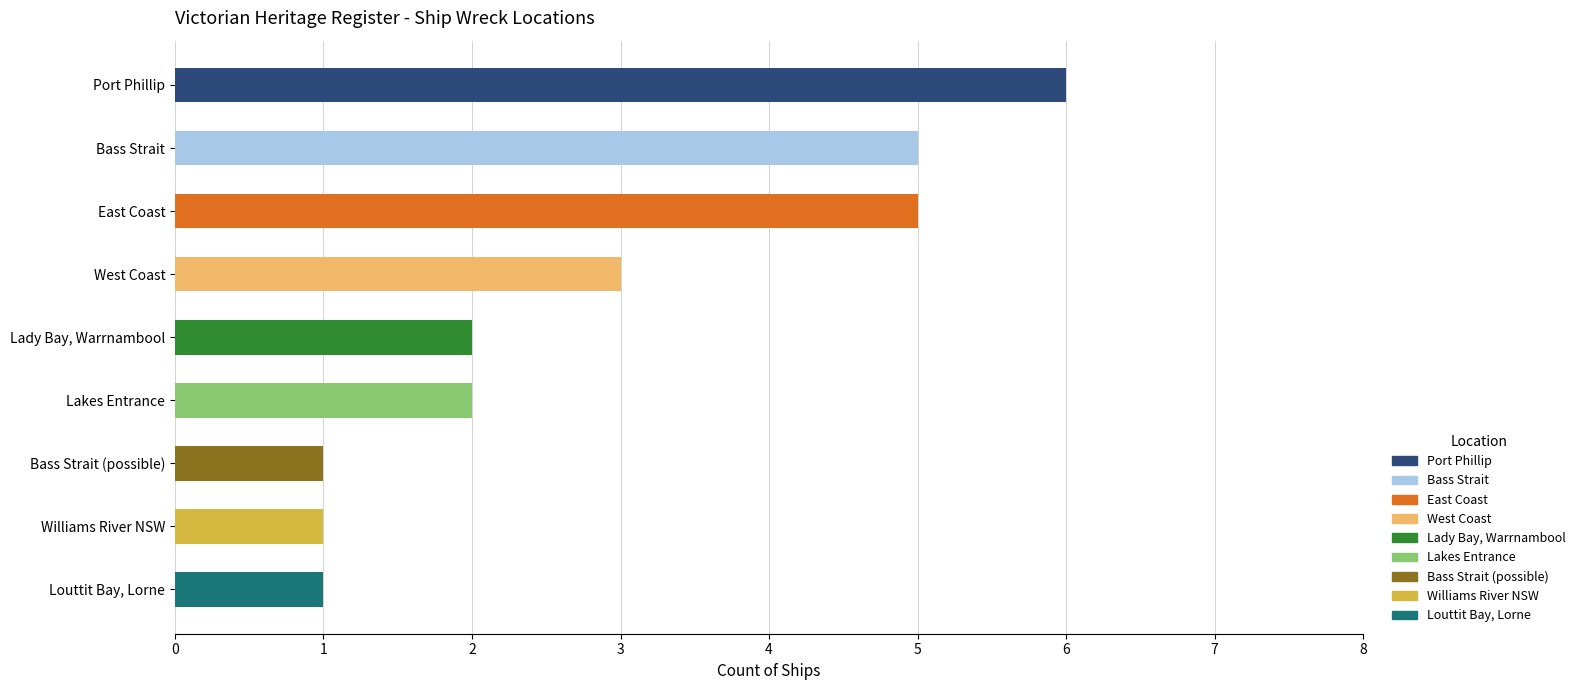

What is the smallest value displayed?

1